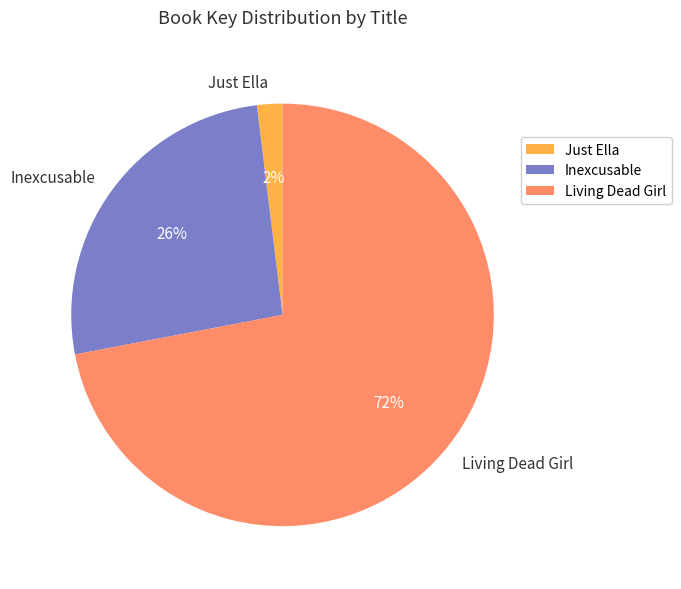

Count the number of slices in the pie.

3